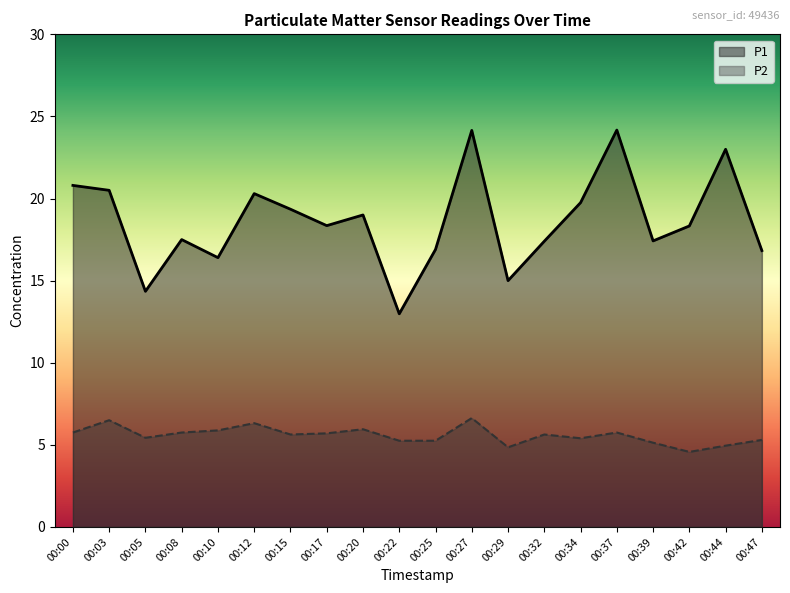

At which label is P2 closest to 5?

00:44